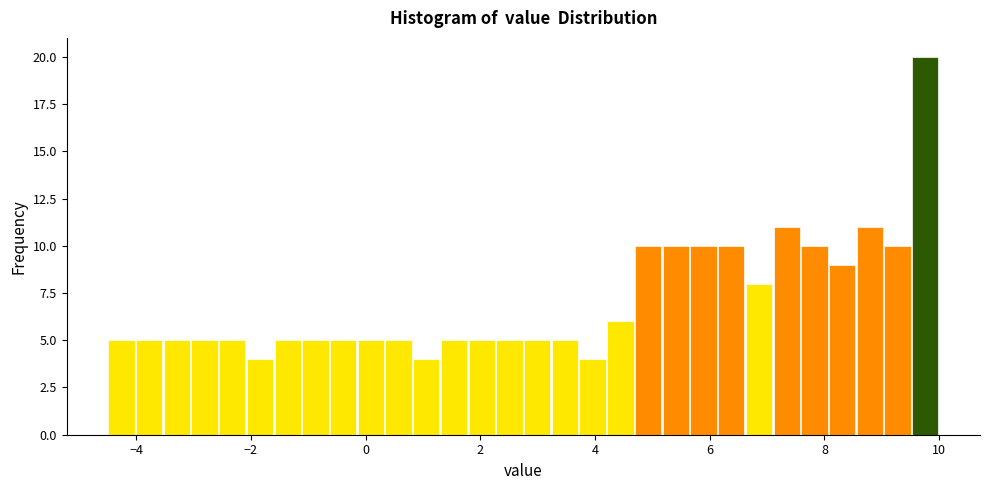

Around what value on the x-axis is the tallest bar? Give the approximate position of its centre, as read against the axis.

9.8